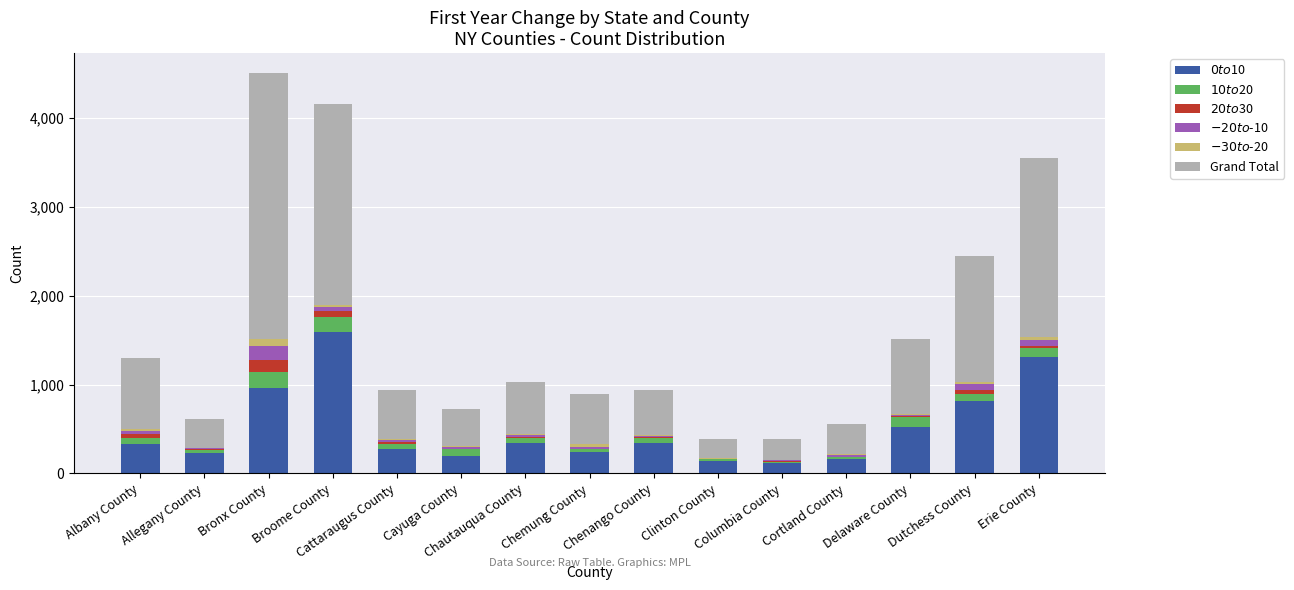

What is the label of the 11th bar from the left?

Columbia County